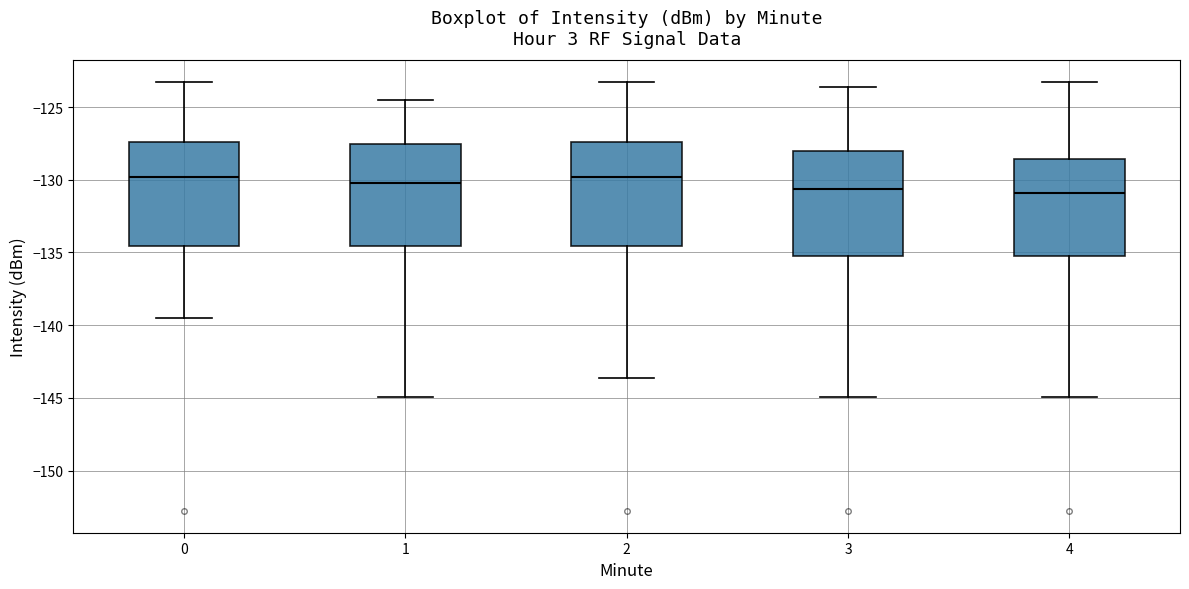

Reading left to right, read every box against the y-axis: the position of its median line, the range the box covers, and the ends of its whiskers. The values are not printed on the chart, so give them approximately, as read against the axis.

0: median -130.0, box -134.5 to -127.5, whiskers -139.5 to -123.5
1: median -130.5, box -134.5 to -127.5, whiskers -145.0 to -124.5
2: median -130.0, box -134.5 to -127.5, whiskers -143.5 to -123.5
3: median -130.5, box -135.0 to -128.0, whiskers -145.0 to -123.5
4: median -131.0, box -135.0 to -128.5, whiskers -145.0 to -123.5